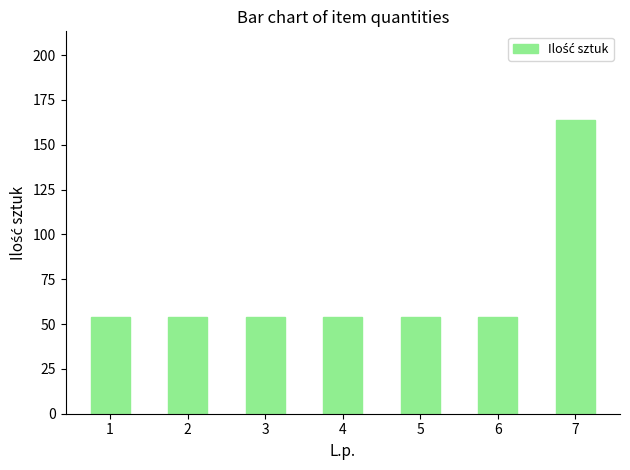

What is the ratio of the value at 3 to the value at 4?

1.0